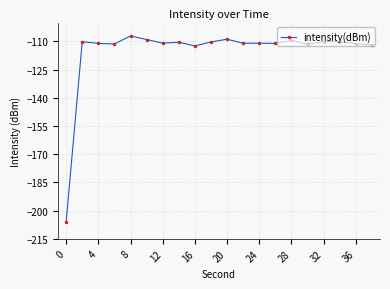

Count the number of categories in the chart.

20